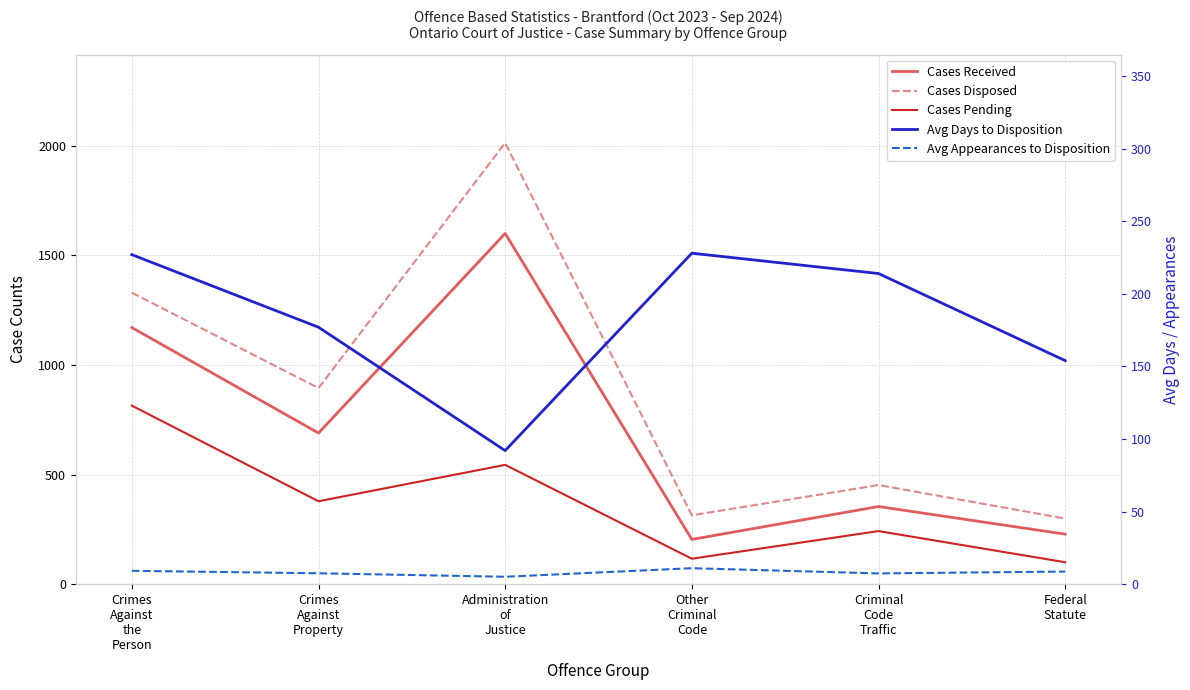

What is the difference between the maximum and second lowest values in the Cases Received series?

1371.0